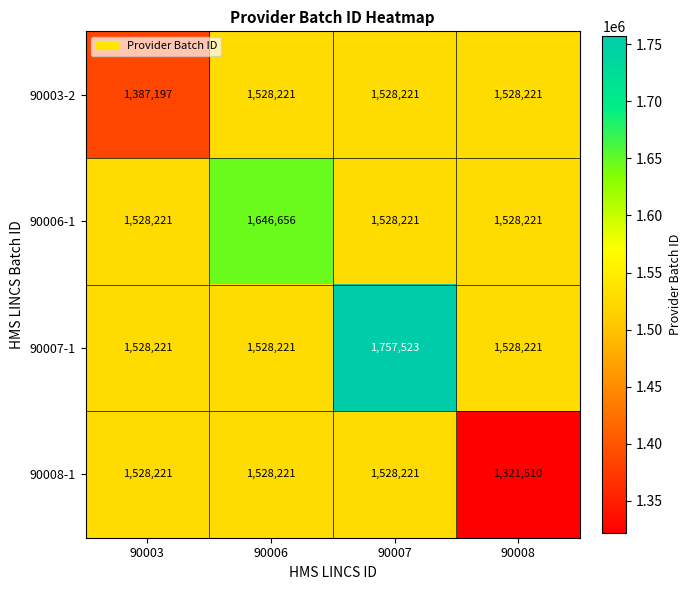

Which series has the largest total across all categories?

90007-1